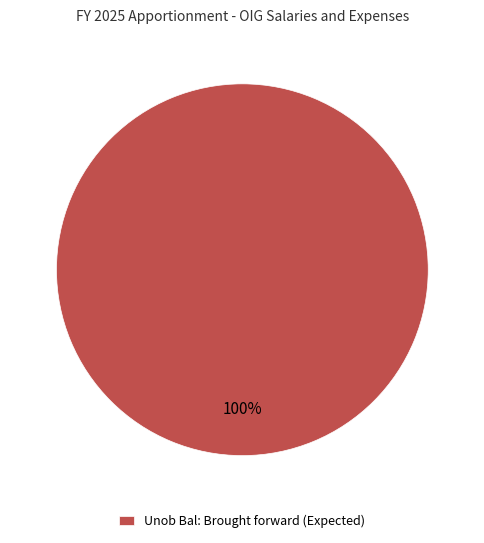

Rank the categories by value from lowest to highest.

Unob Bal: Brought forward (Expected)